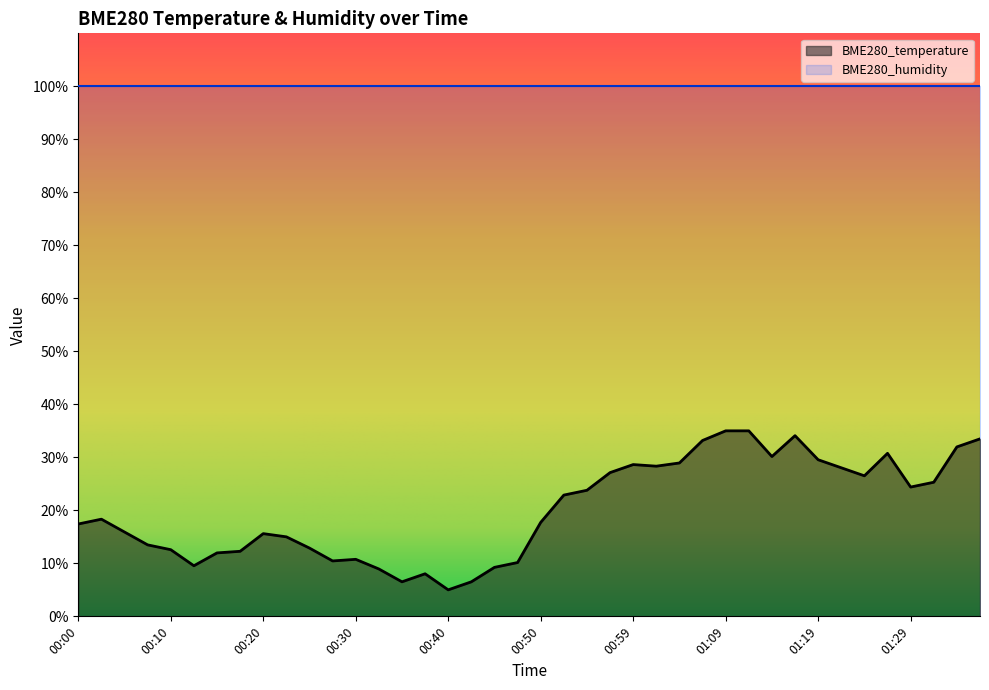

What is the change in value from 00:17 to 01:17?

+21.8